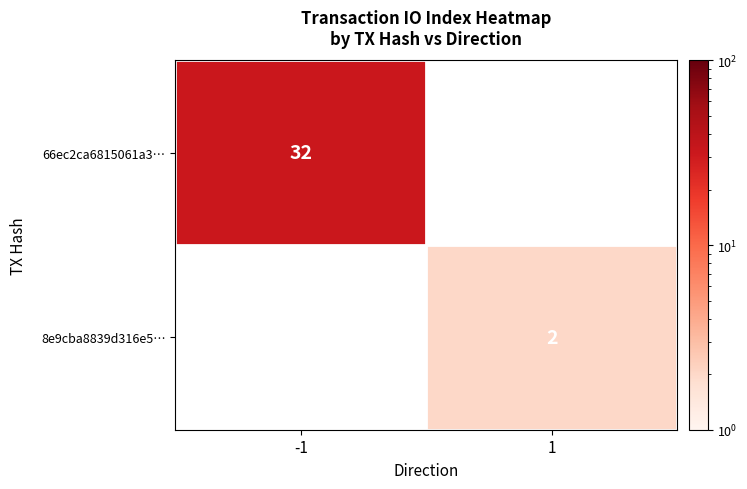

The value of 66ec2ca6815061a3… at -1 is 32. True or false?

True